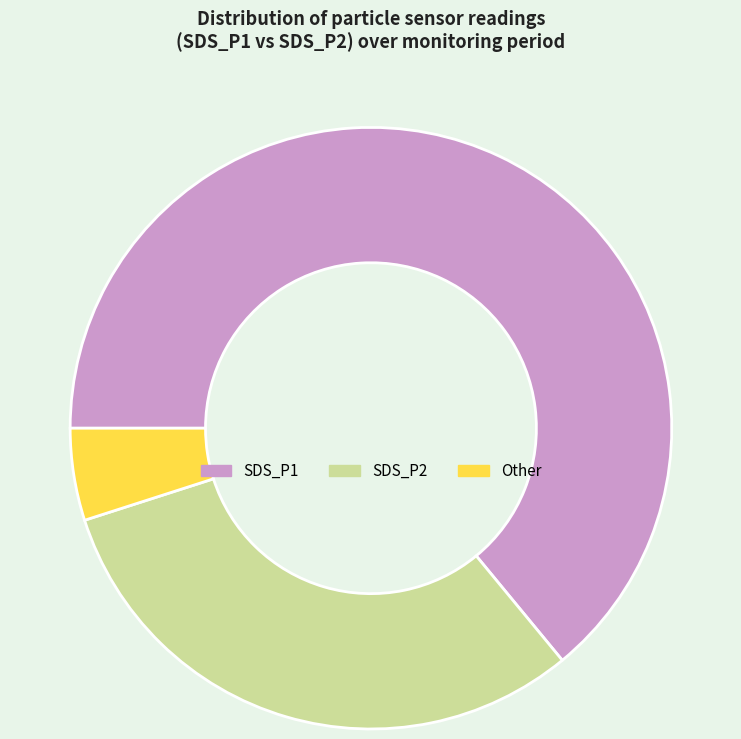

Which has a higher value, SDS_P2 or Other?

SDS_P2